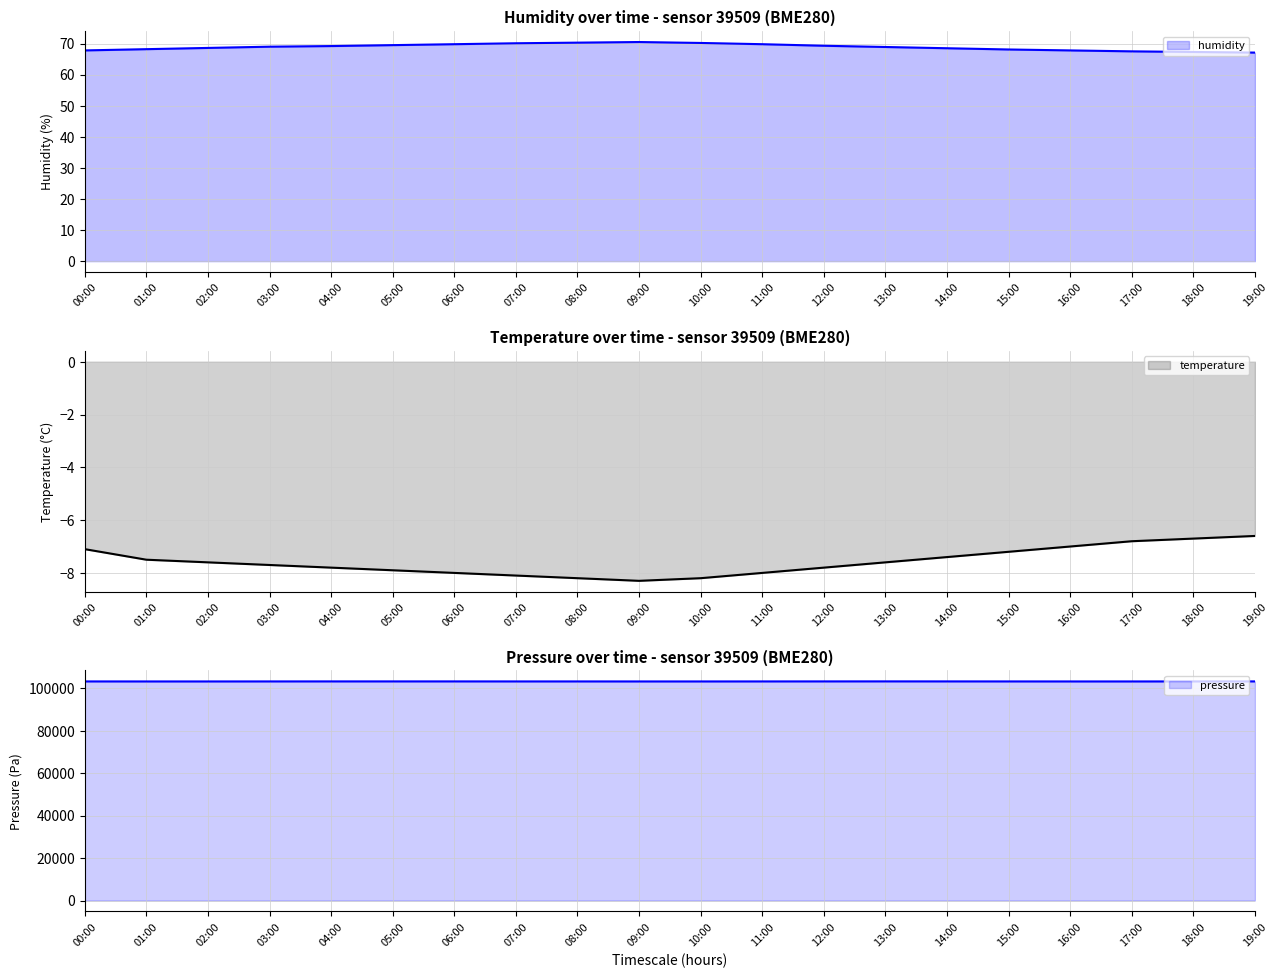

True or false: temperature and humidity cross at least once.

False